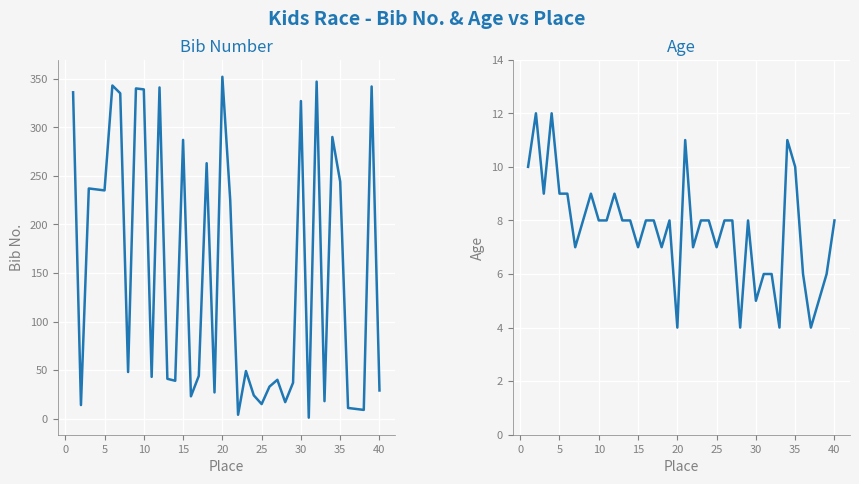

How many lines are shown in the chart?

2